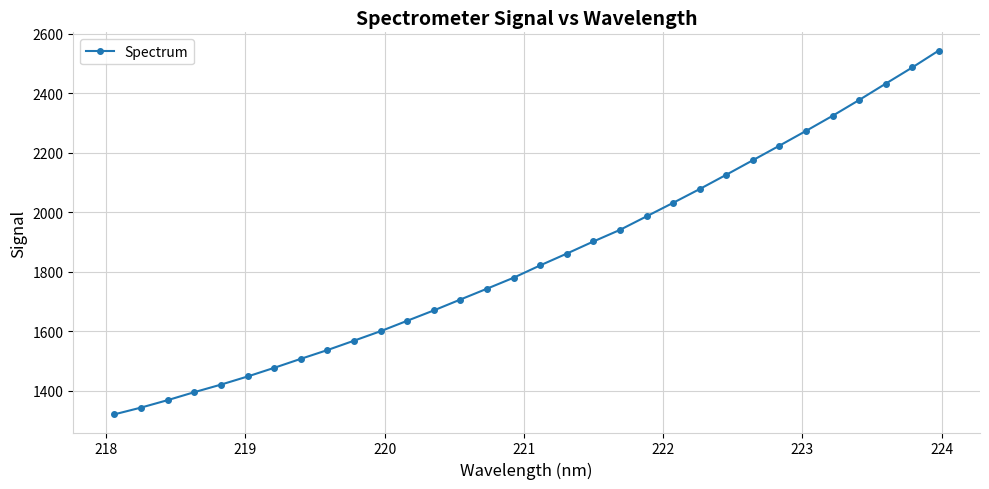

What is the difference between the maximum and minimum values?

1223.8